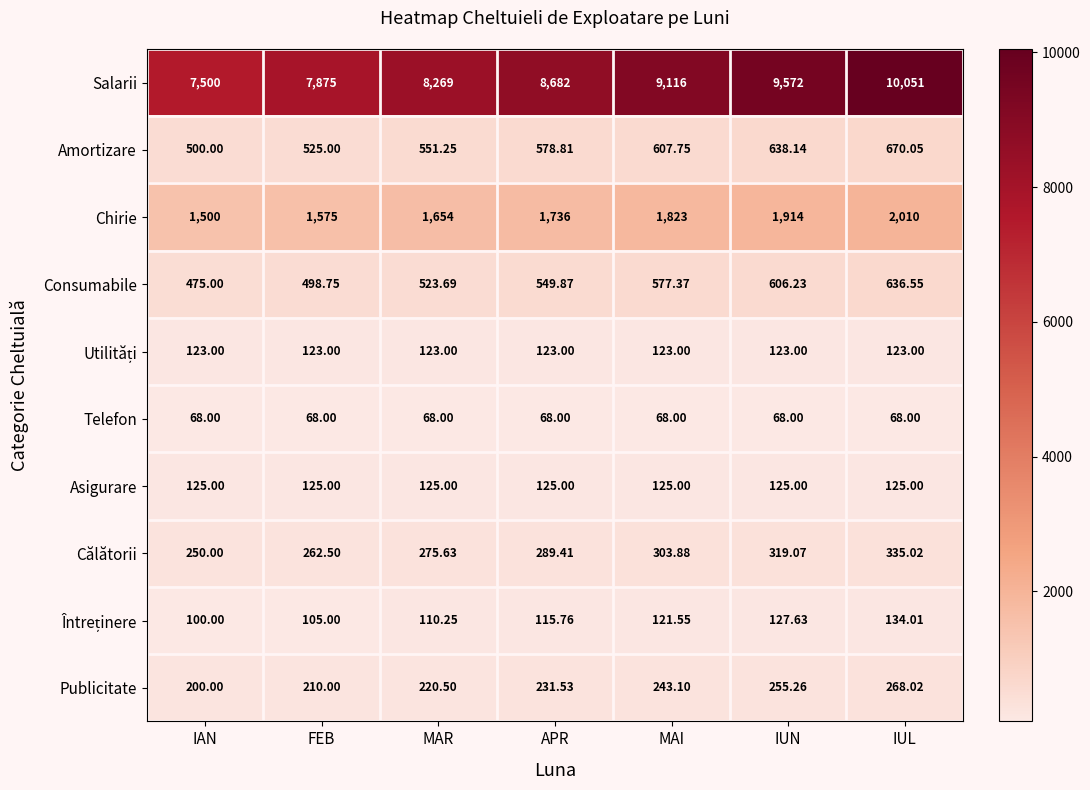

Which series changed the most between MAR and MAI?

Salarii